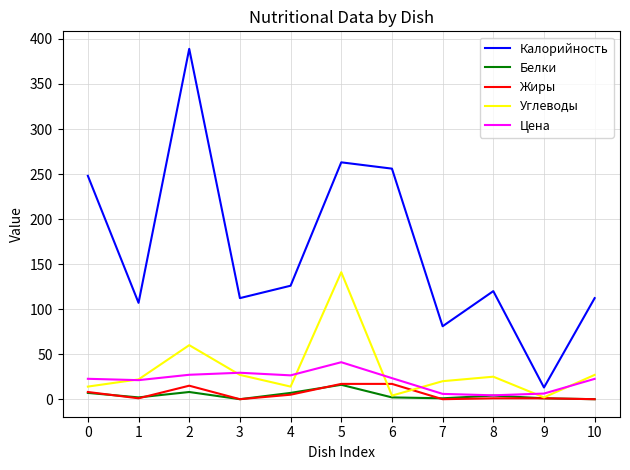

True or false: Жиры and Калорийность cross at least once.

False